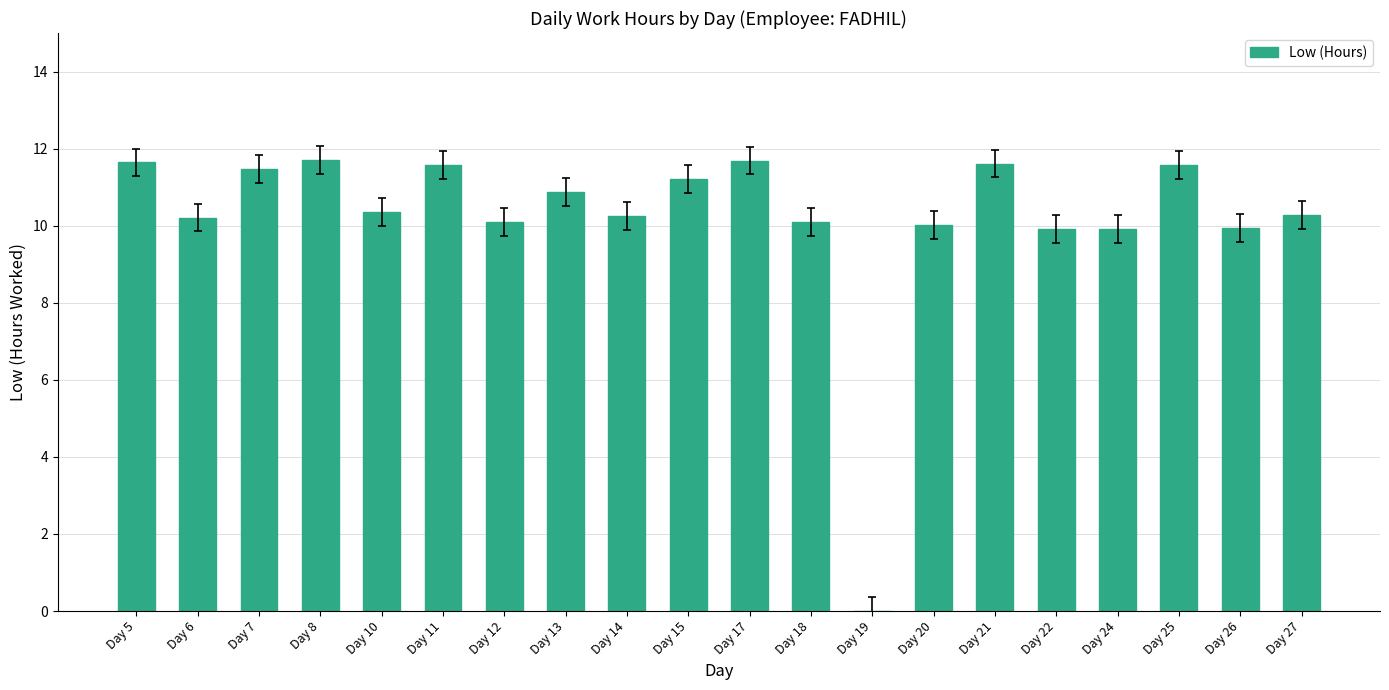

What is the maximum value shown in the chart?

11.7